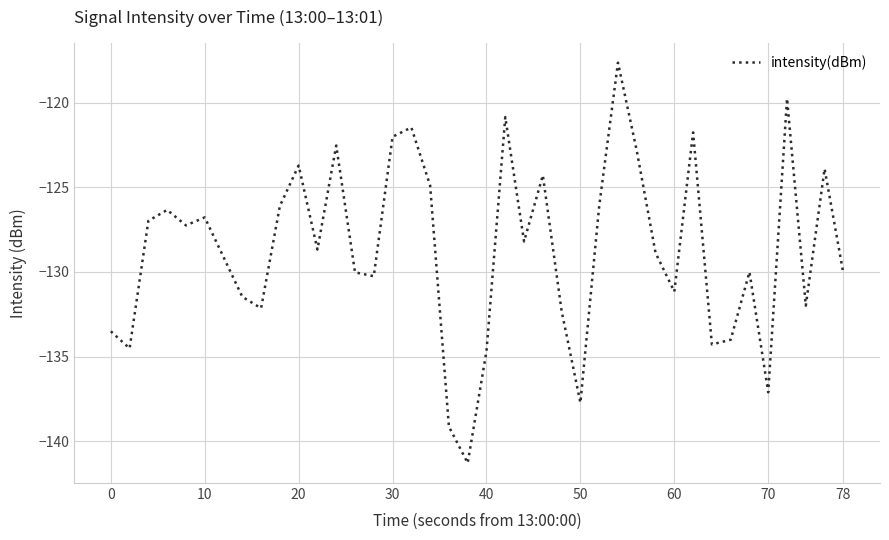

What is the difference between the maximum and minimum values?

23.7